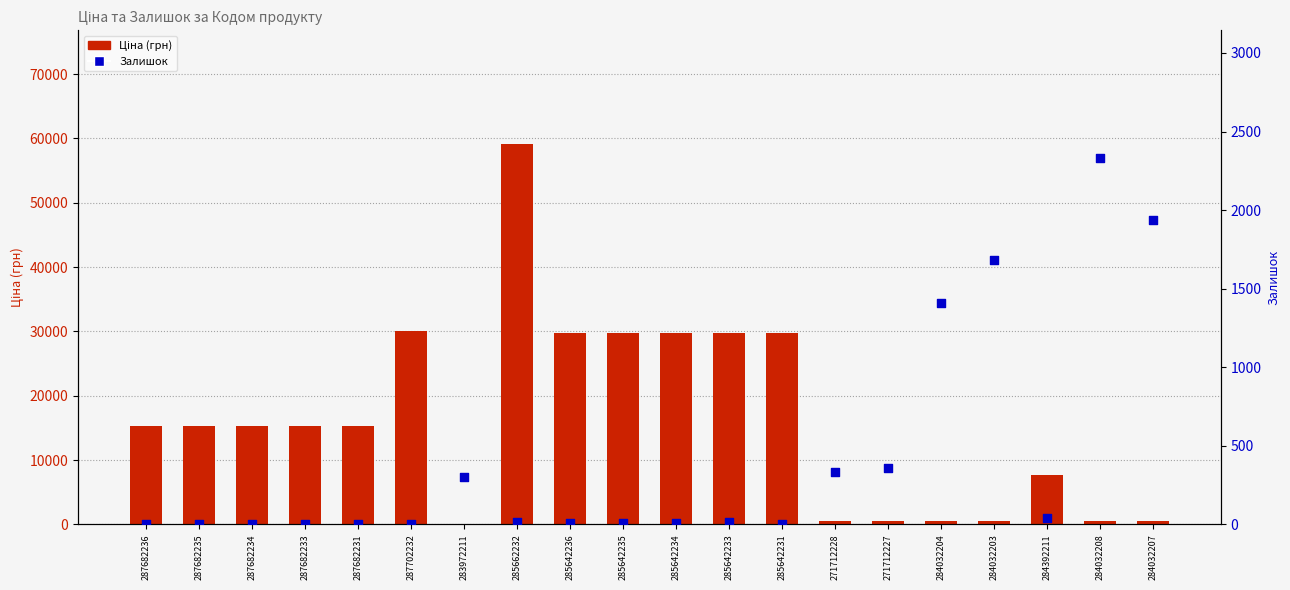

Is the value of Залишок at 285642231 greater than the value of Ціна at 287682235?

No